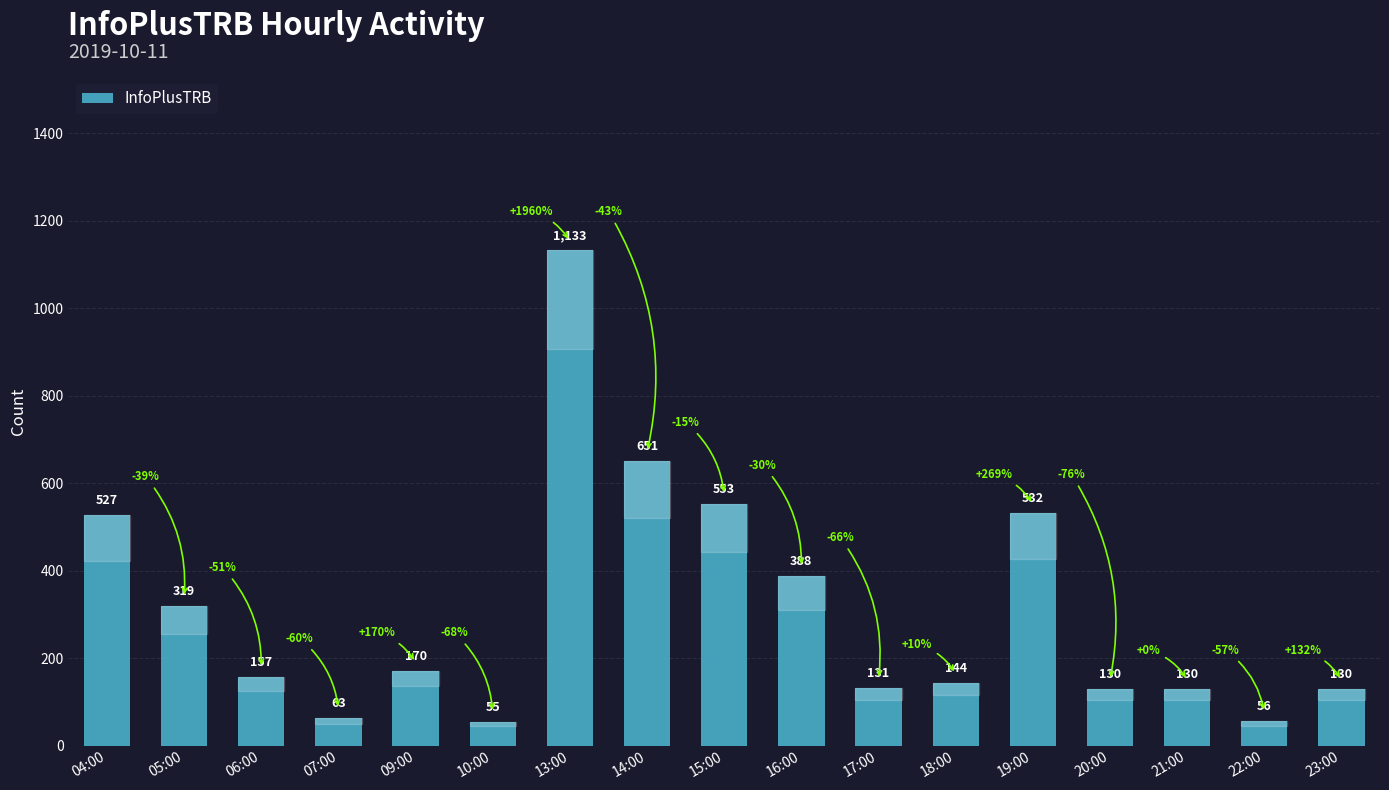

Which has a higher value, 07:00 or 21:00?

21:00